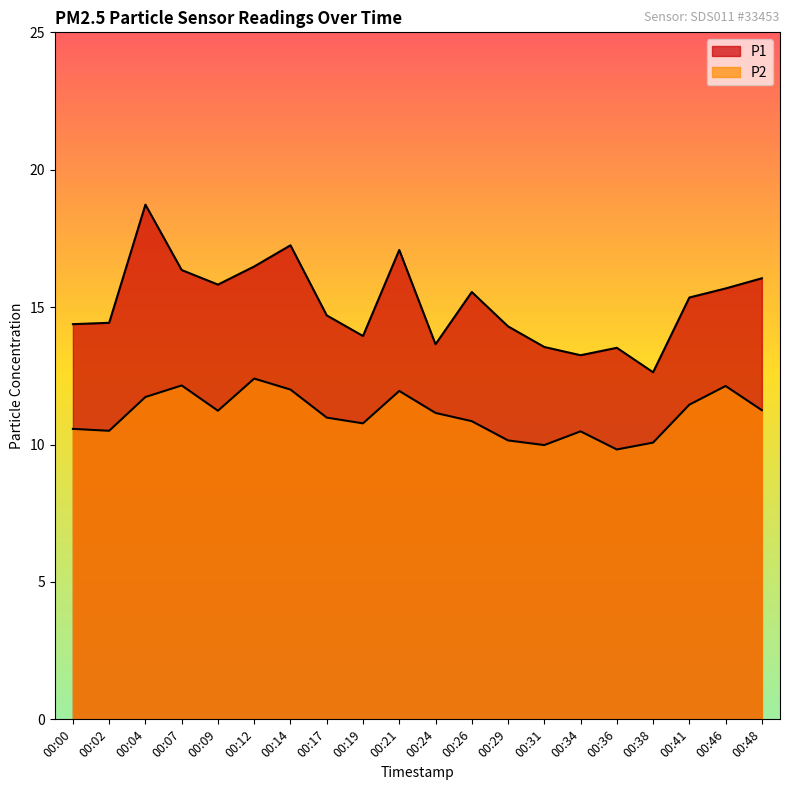

How many lines are shown in the chart?

2